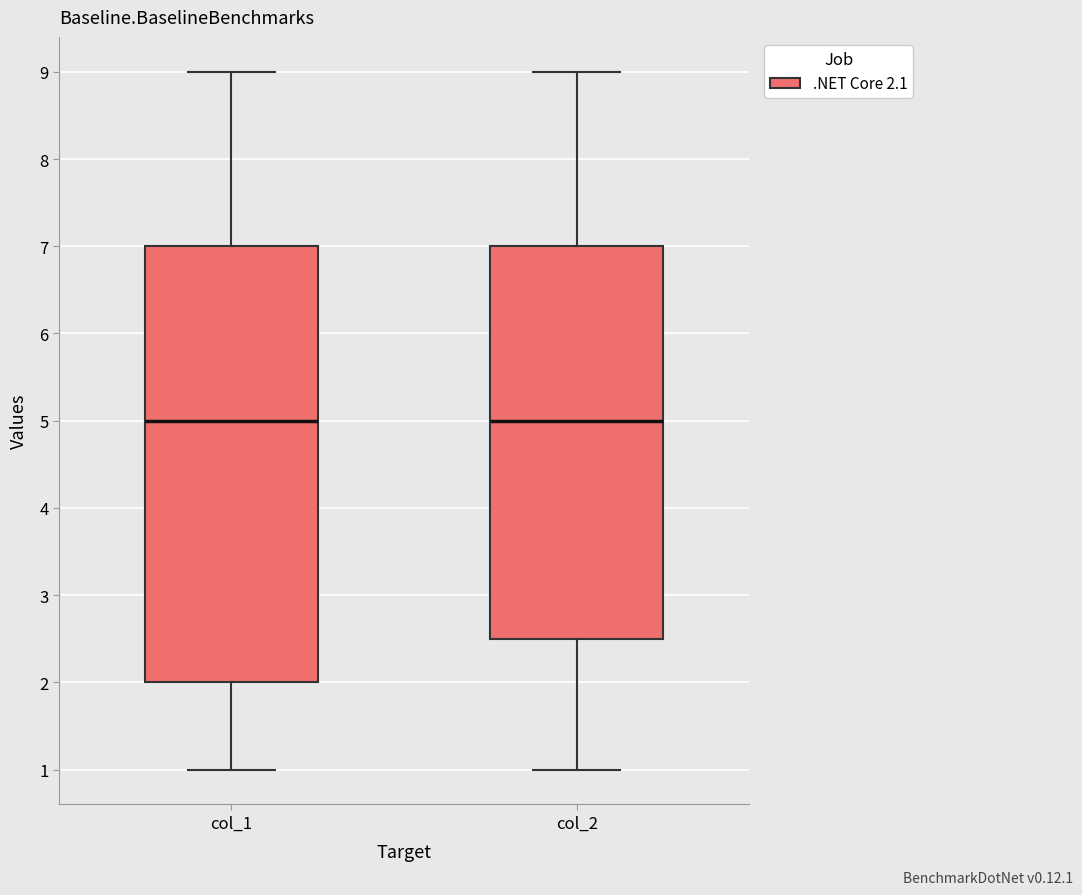

Reading left to right, transcribe this box plot: for each box, give where its median line is, the range the box spans, and where its two whiskers end, as read against the y-axis. The values are not printed on the chart, so give them approximately, as read against the axis.

col_1: median 5.0, box 2.0 to 7.0, whiskers 1.0 to 9.0
col_2: median 5.0, box 2.5 to 7.0, whiskers 1.0 to 9.0